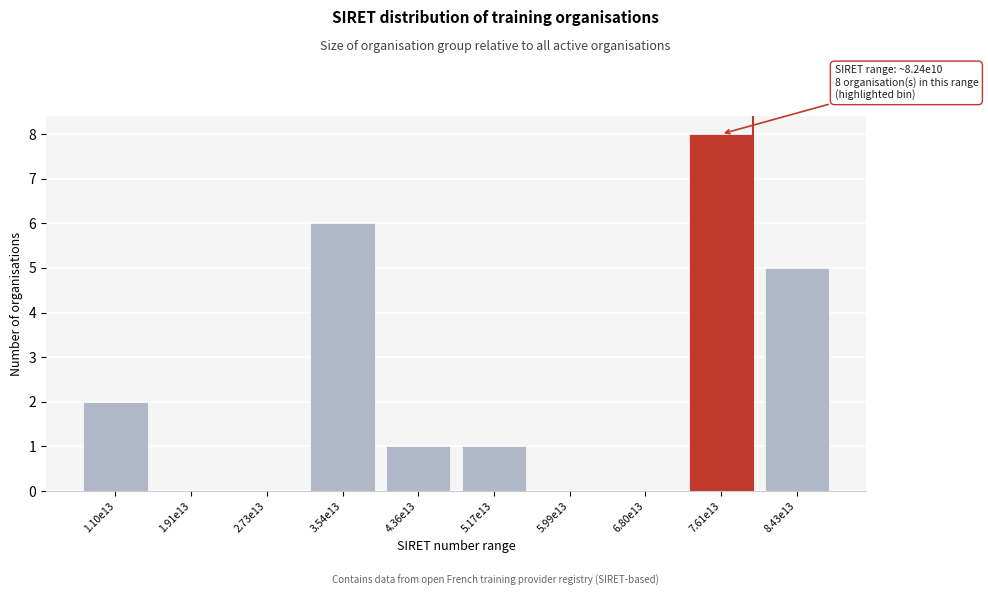

Reading right to left, what are all the values shown in this chart?

8.43e13=5	7.61e13=8	6.80e13=0	5.99e13=0	5.17e13=1	4.36e13=1	3.54e13=6	2.73e13=0	1.91e13=0	1.10e13=2